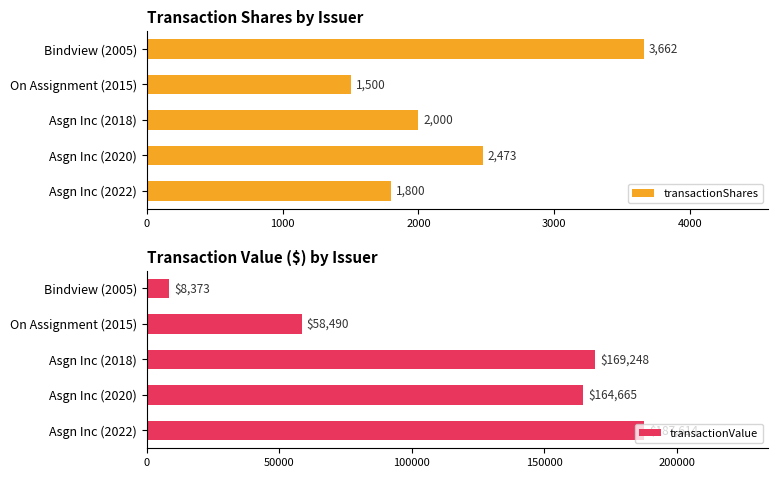

What is the maximum value for transactionValue?

187614